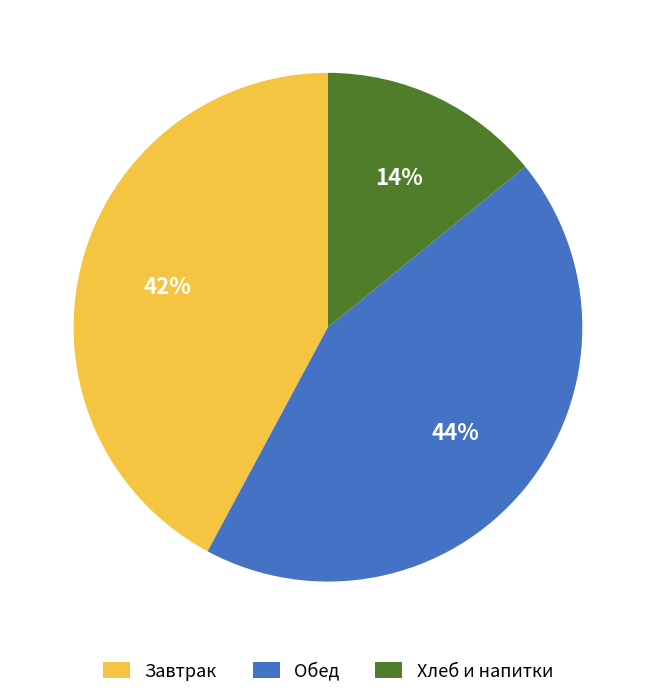

To the nearest percent, what is the average slice percentage?

33%